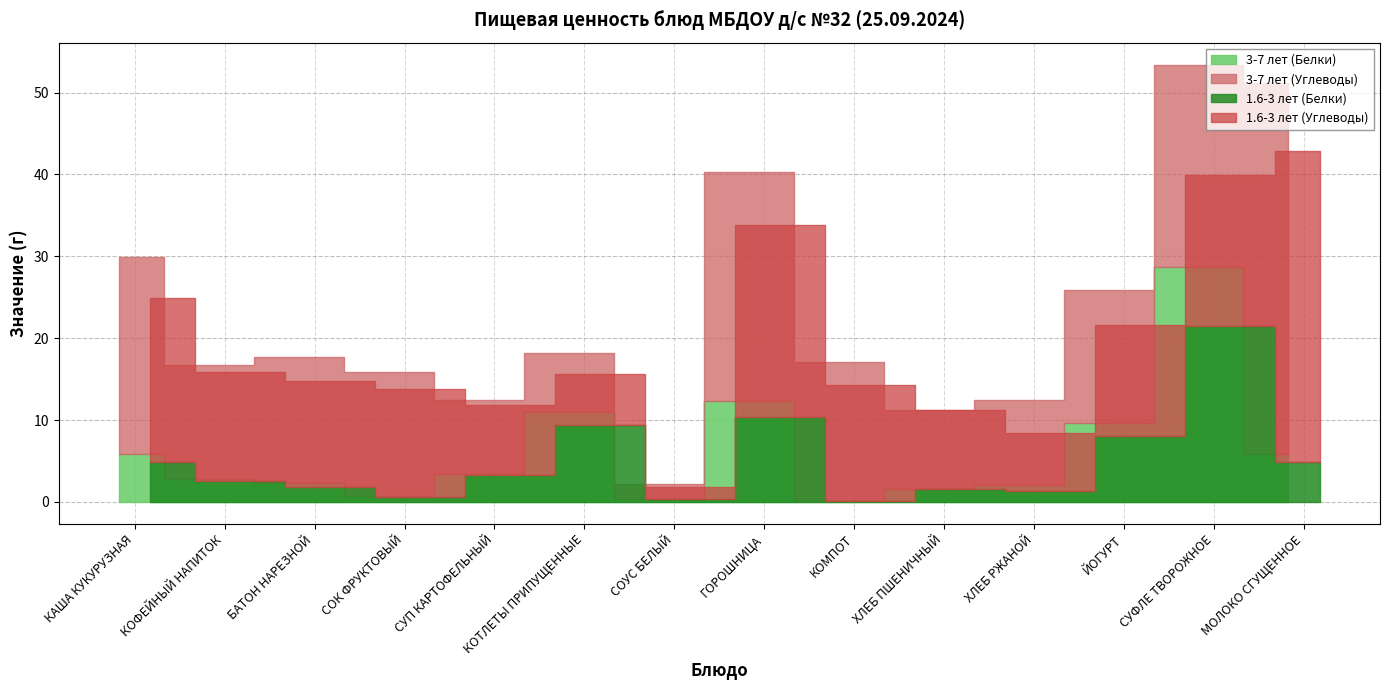

What is the minimum value for 1.6-3 лет (Белки)?

0.1